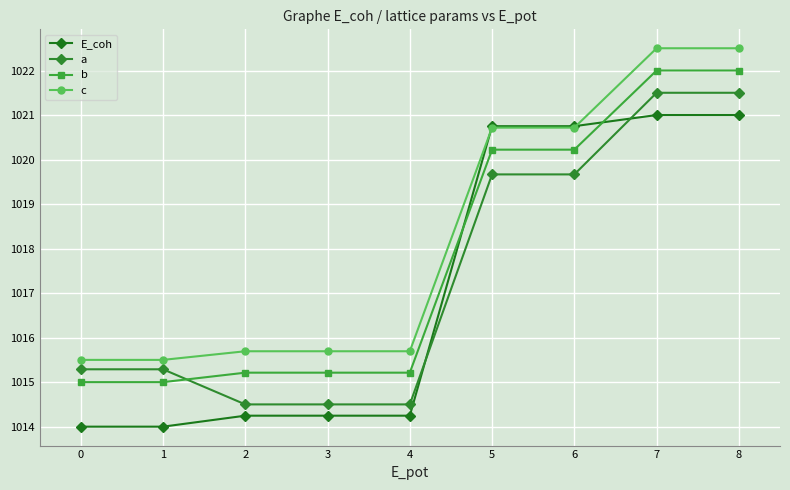

Is it true that a equals 587.8 at 8?

False